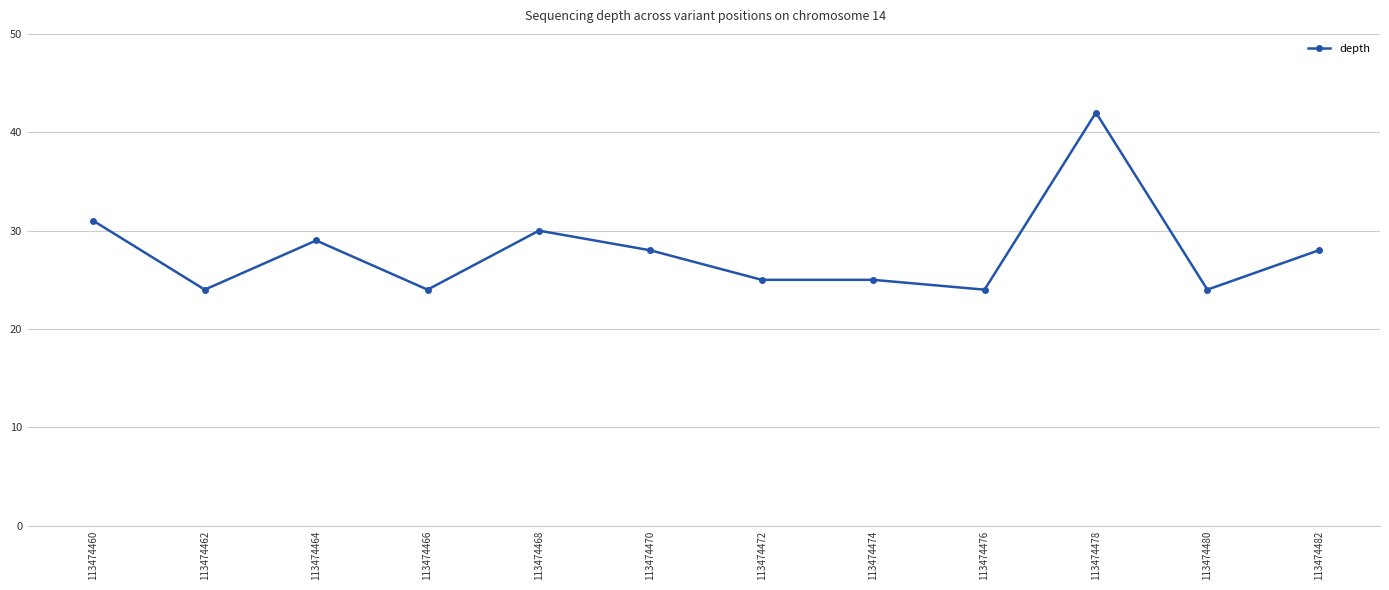

What is the sum of the values at 113474476 and 113474472?

49